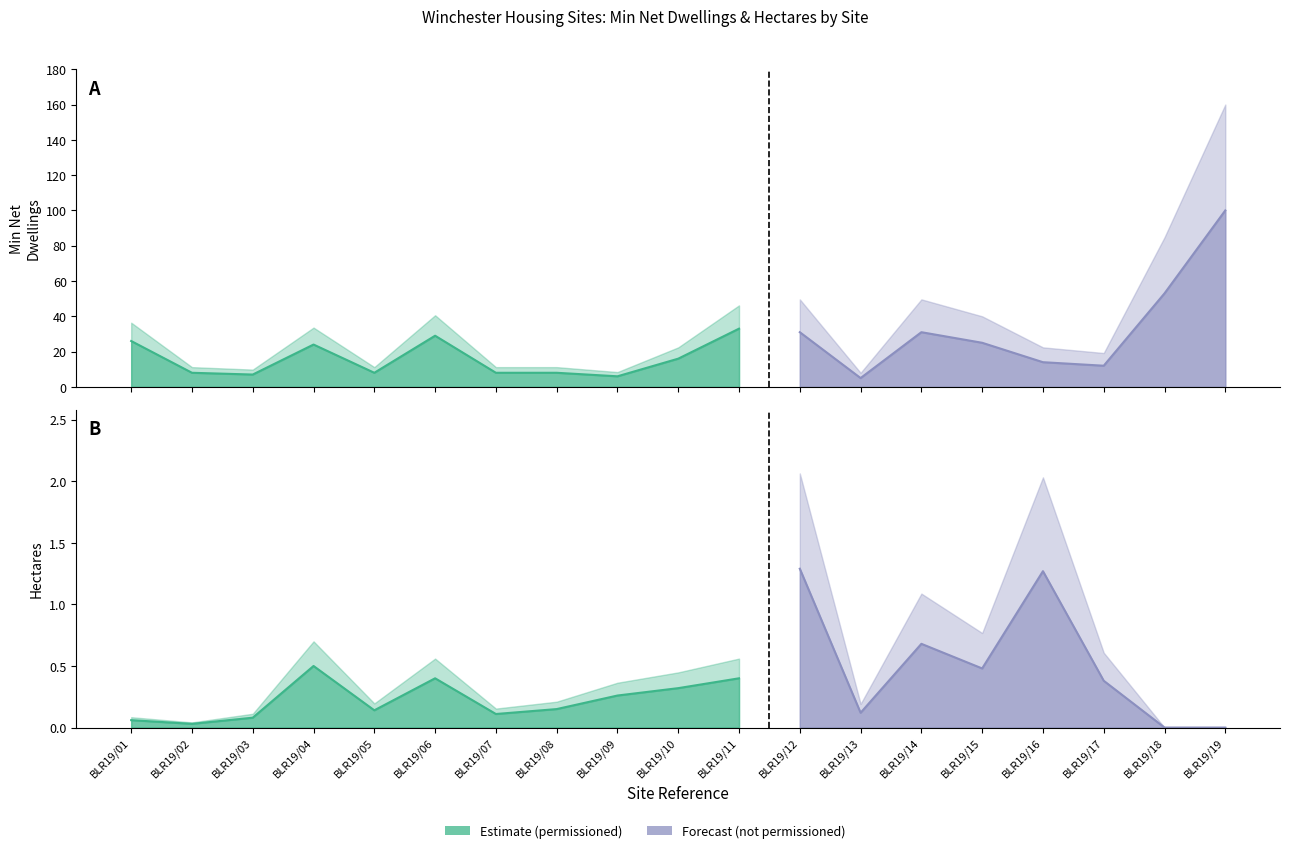

What is the value of the Hectares point at the 3rd from the left?

0.1